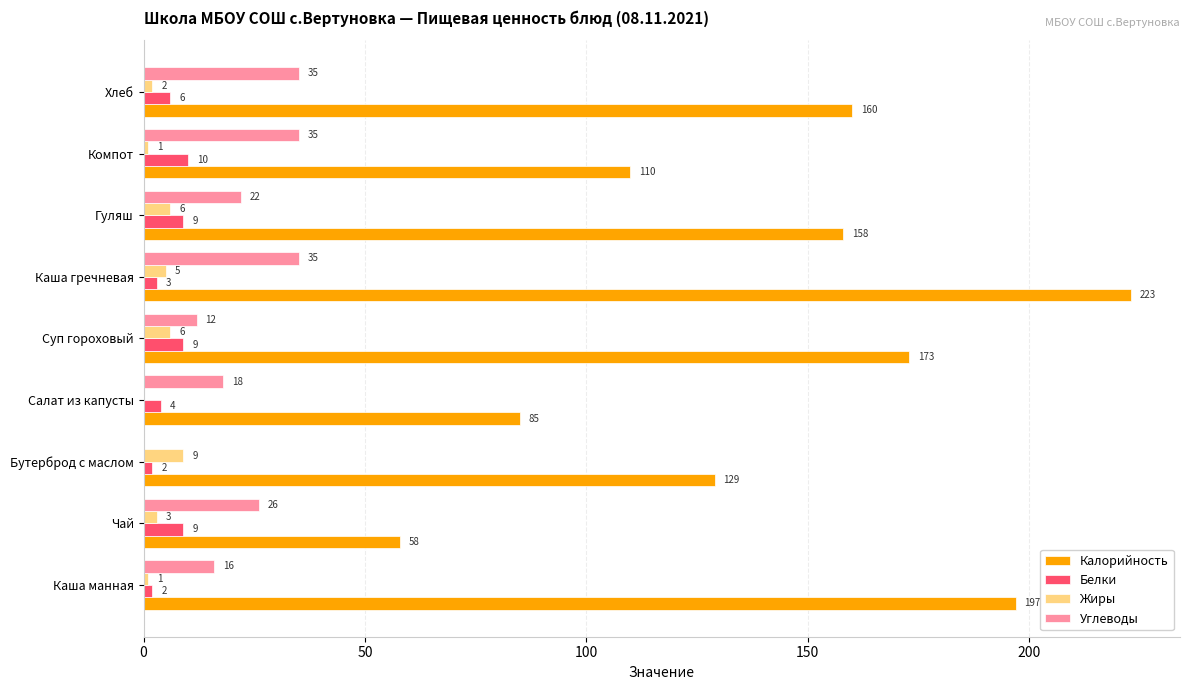

Is it true that Калорийность equals 278 at Суп гороховый?

False